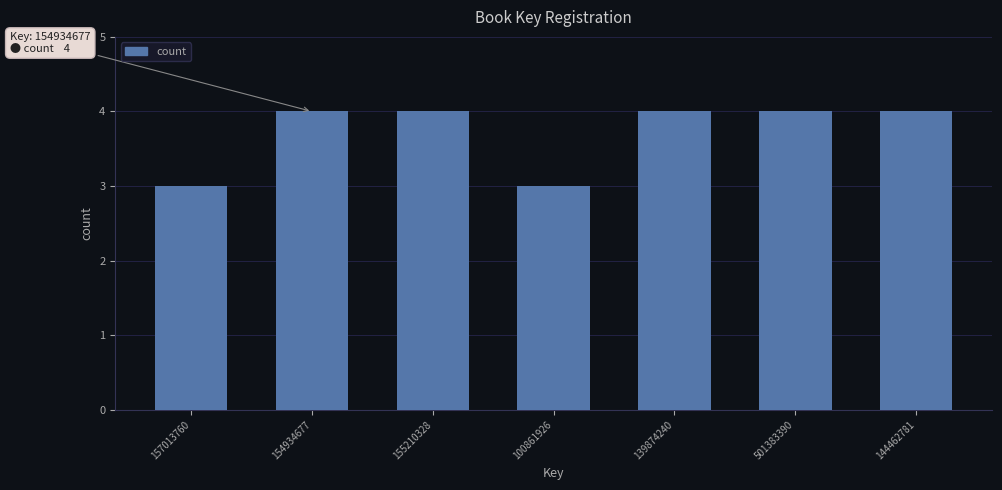

Reading left to right, transcribe all the data shown in this chart.

3	4	4	3	4	4	4